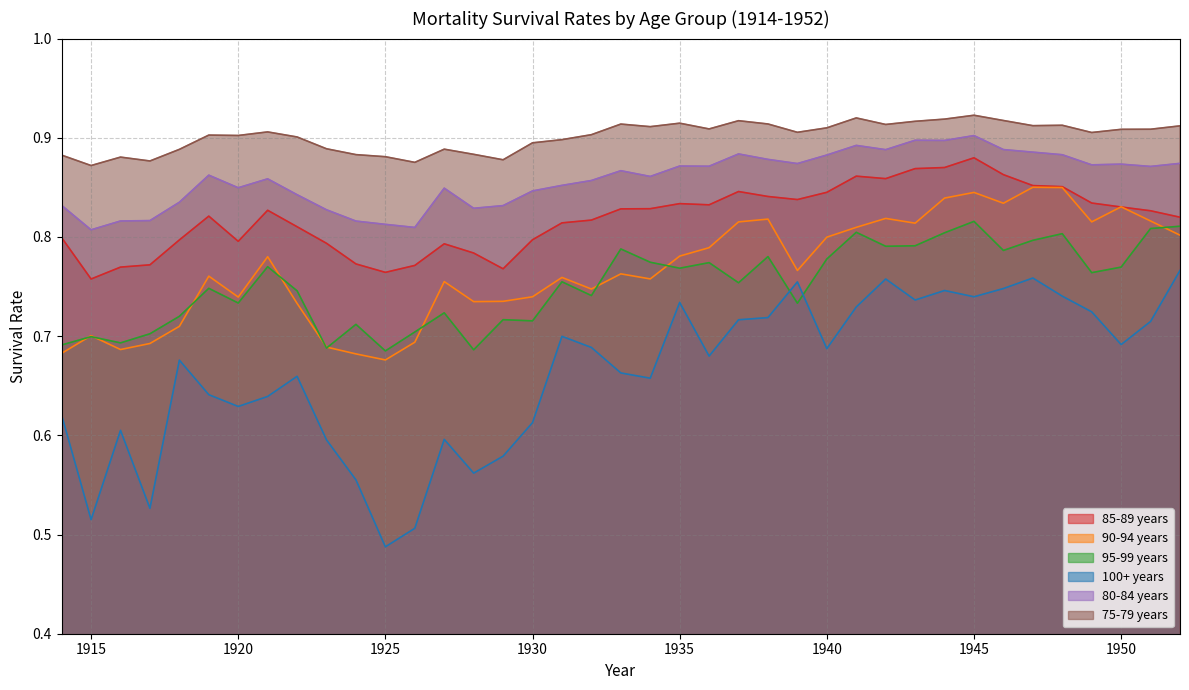

At which label is 100+ years closest to 0?

1925